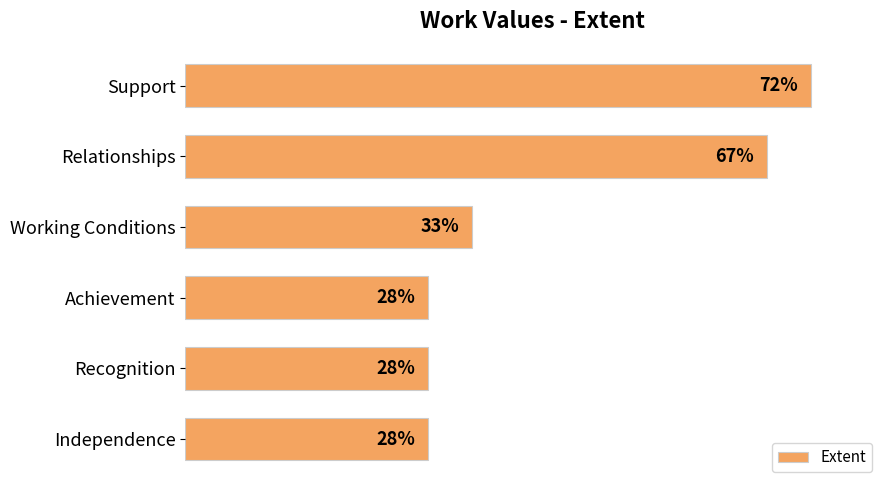

Which has a higher value, Relationships or Working Conditions?

Relationships